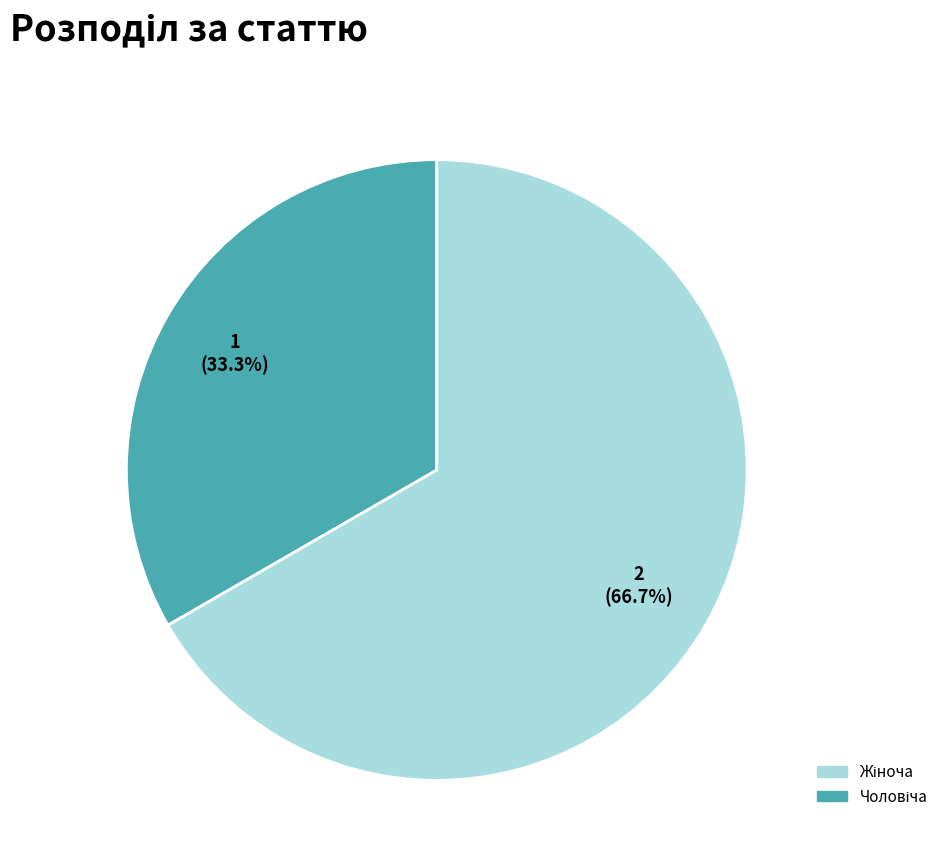

Is there any slice that represents more than half of the pie?

Yes